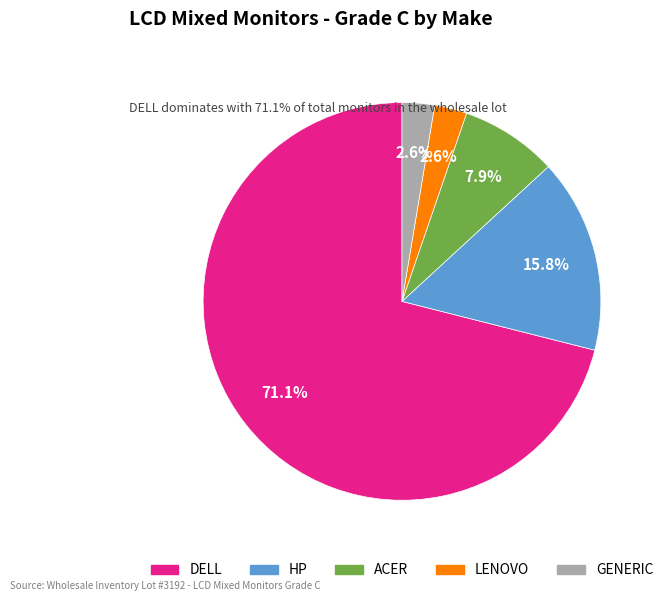

Does any single category account for the majority?

Yes